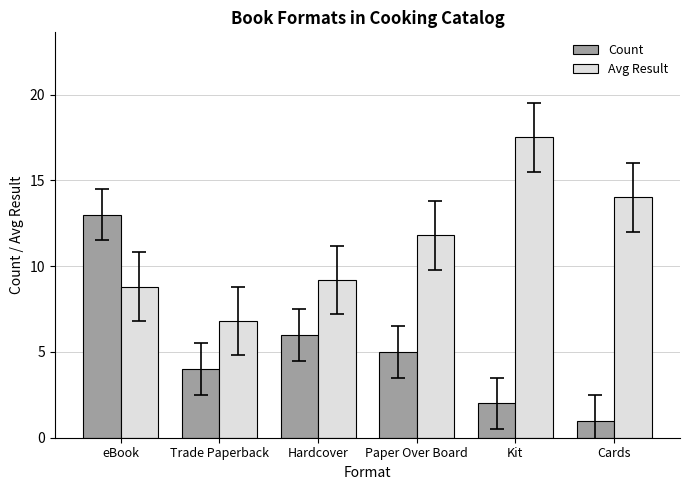

Is the value of Count at Hardcover greater than the value of Avg Result at Trade Paperback?

No